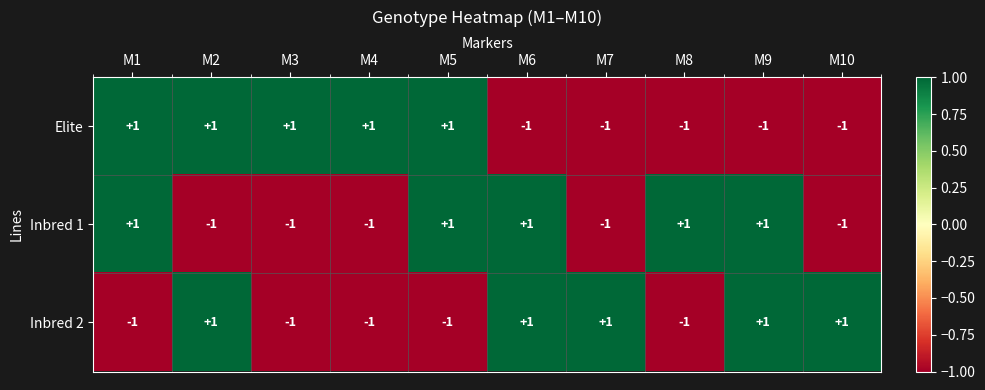

Is the value of Inbred 1 at M7 greater than the value of Inbred 2 at M7?

No